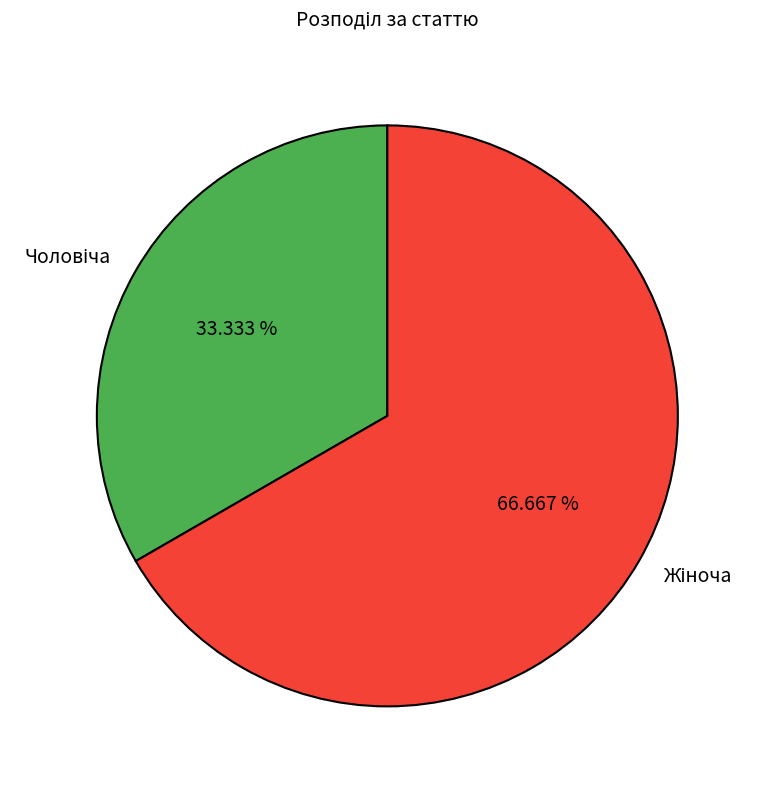

Is there any slice that represents more than half of the pie?

Yes